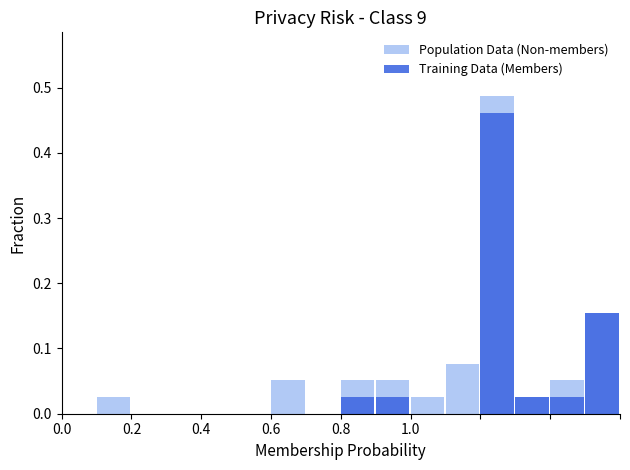

Between 0.8 and 13, which series saw the biggest shift?

Population Data (Non-members)